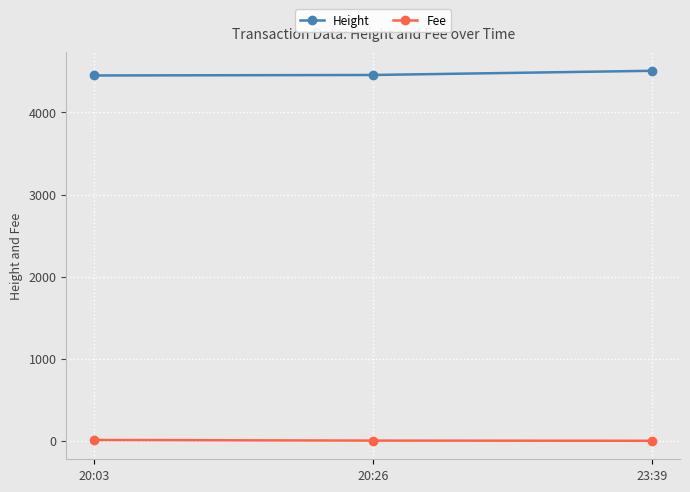

List the series in order of their overall mean, highest first.

Height, Fee